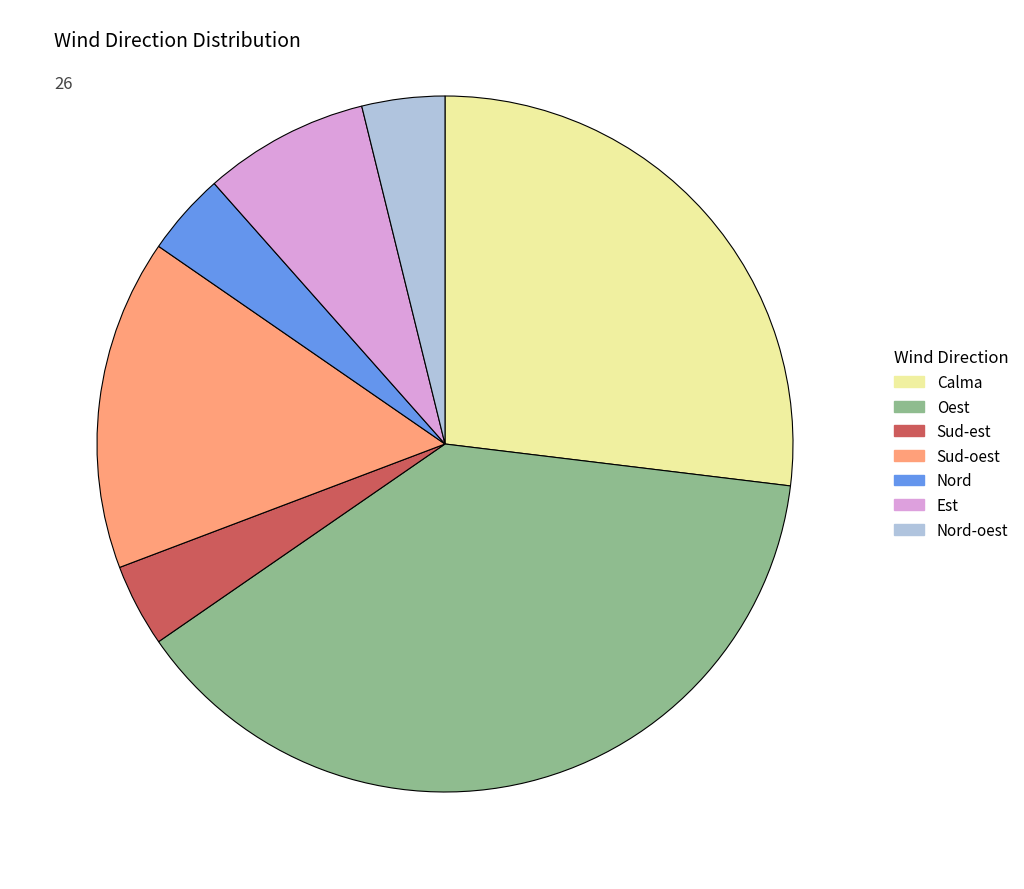

Is the sum of Oest and Est greater than half?

No